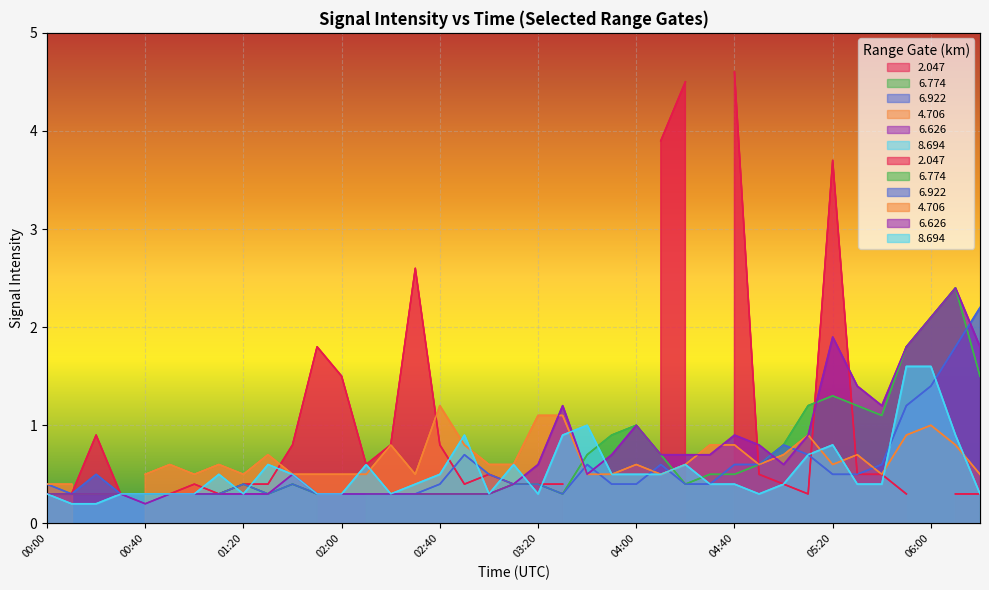

What is the difference between the maximum and minimum values in the 6.626 series?

2.2